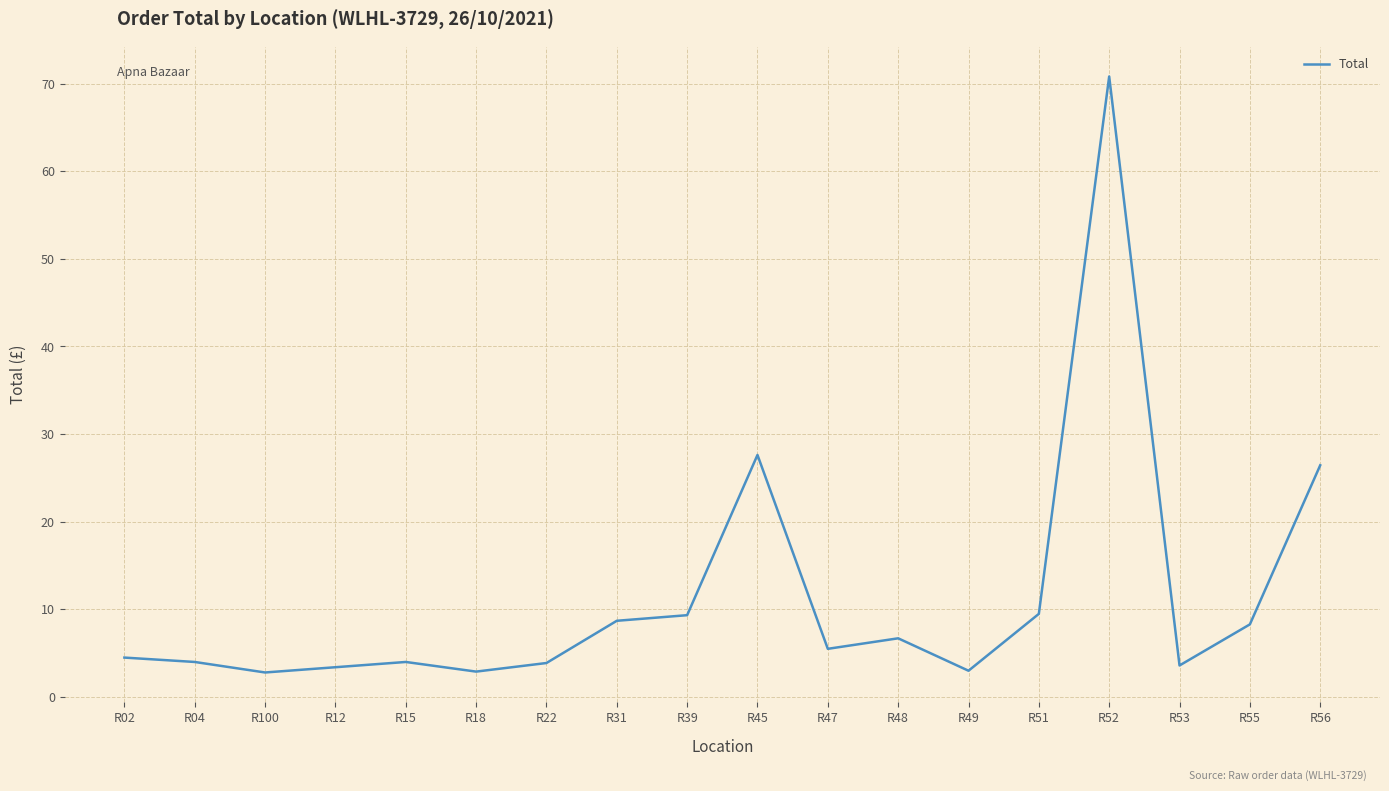

What is the greatest value displayed?

70.8